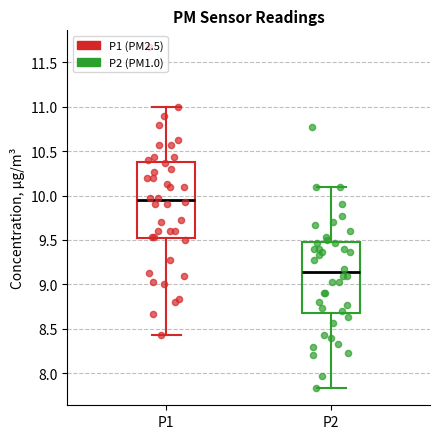

Where does the upper whisker of the box for P2 end on the y-axis? The values are not printed on the chart, so give them approximately, as read against the axis.

10.10